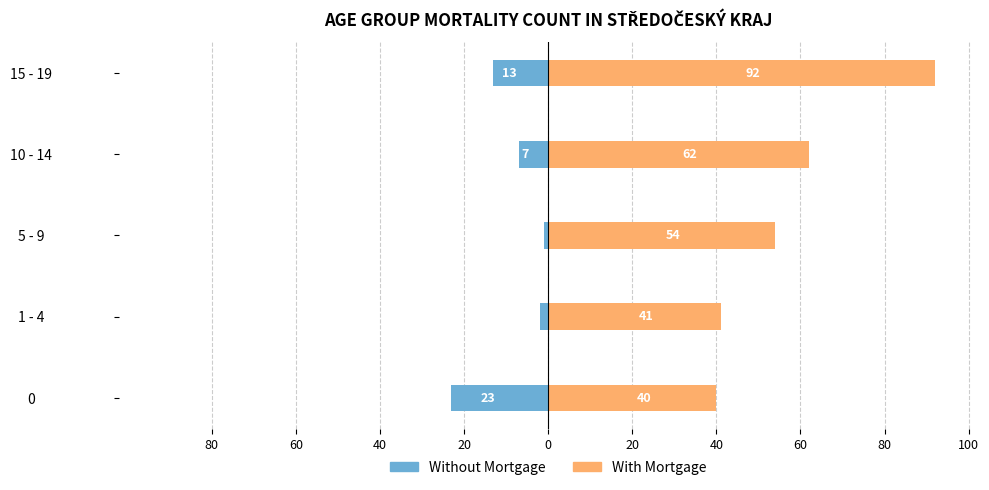

Which series has the largest total across all categories?

With Mortgage